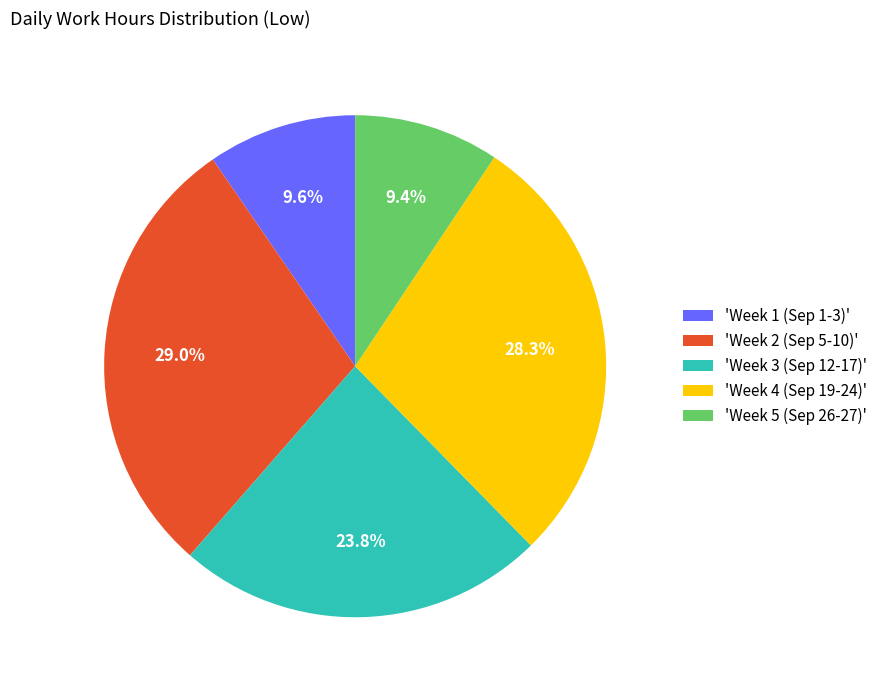

Does 'Week 5 (Sep 26-27)' represent more than half of the total?

No